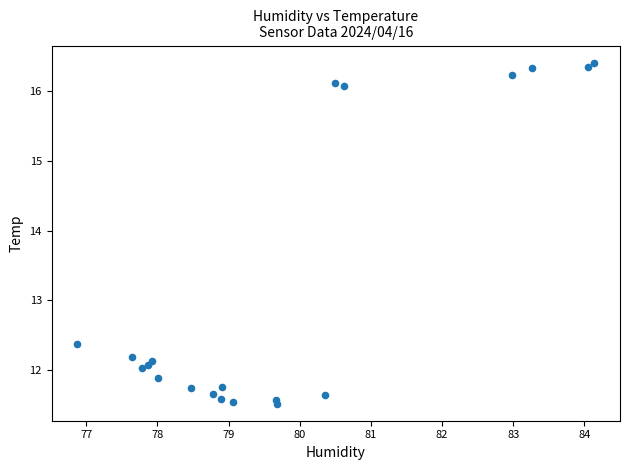

What Y value in the scatter plot is closest to 13?

12.4